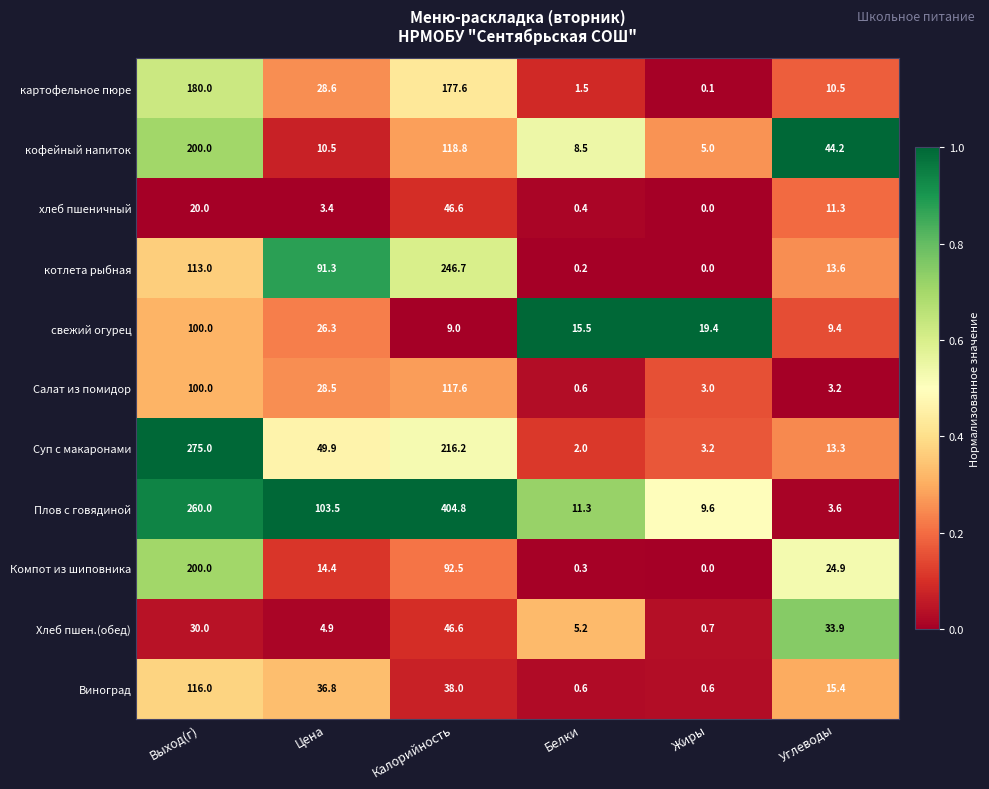

What is the difference between the maximum and minimum values in the Салат из помидор series?

117.0